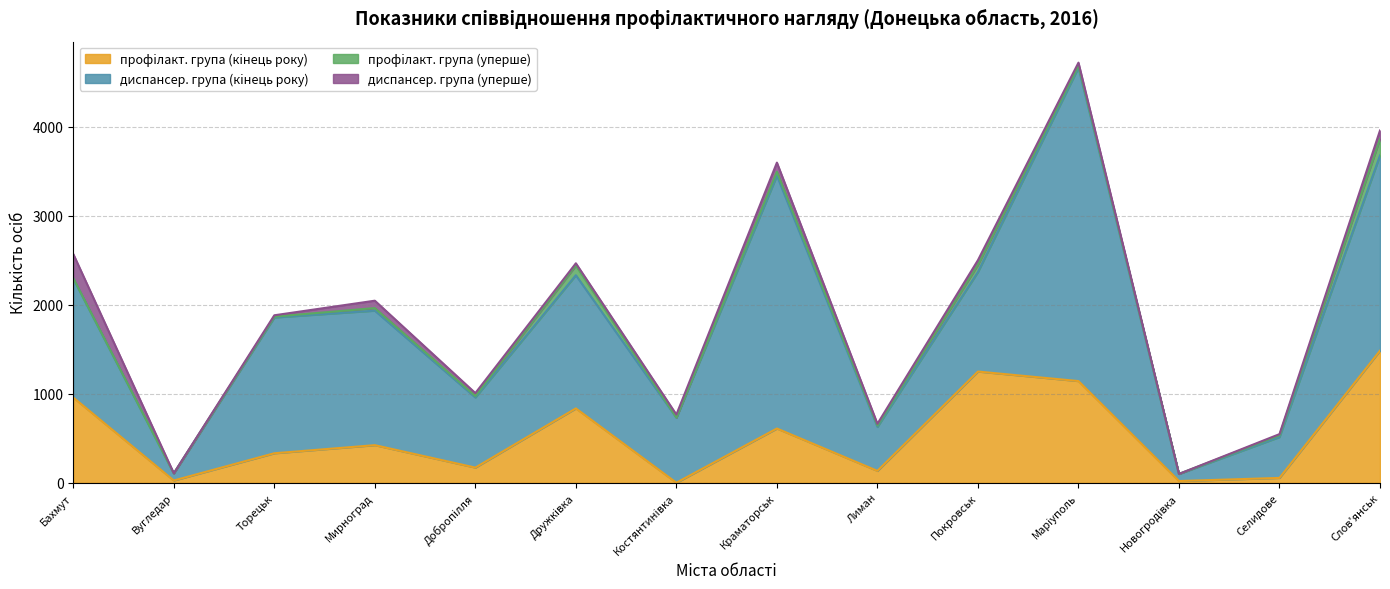

Is it true that профiлакт. група (кiнець року) equals 15 at Вугледар?

False